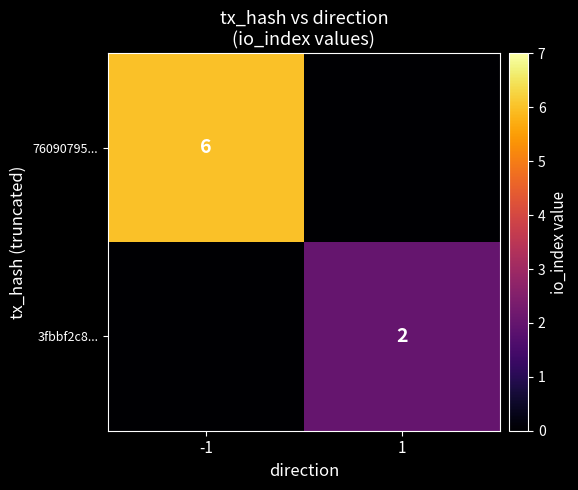

The value of 3fbbf2c8... at 1 is 2. True or false?

True